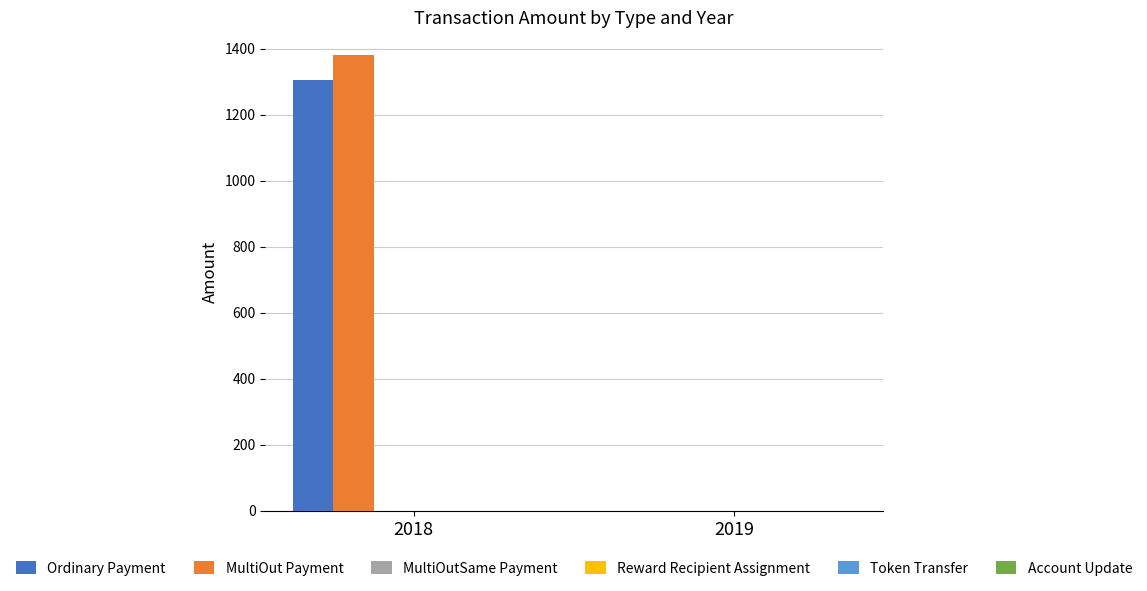

Is it true that MultiOut Payment equals 1381.2 at 2018?

True